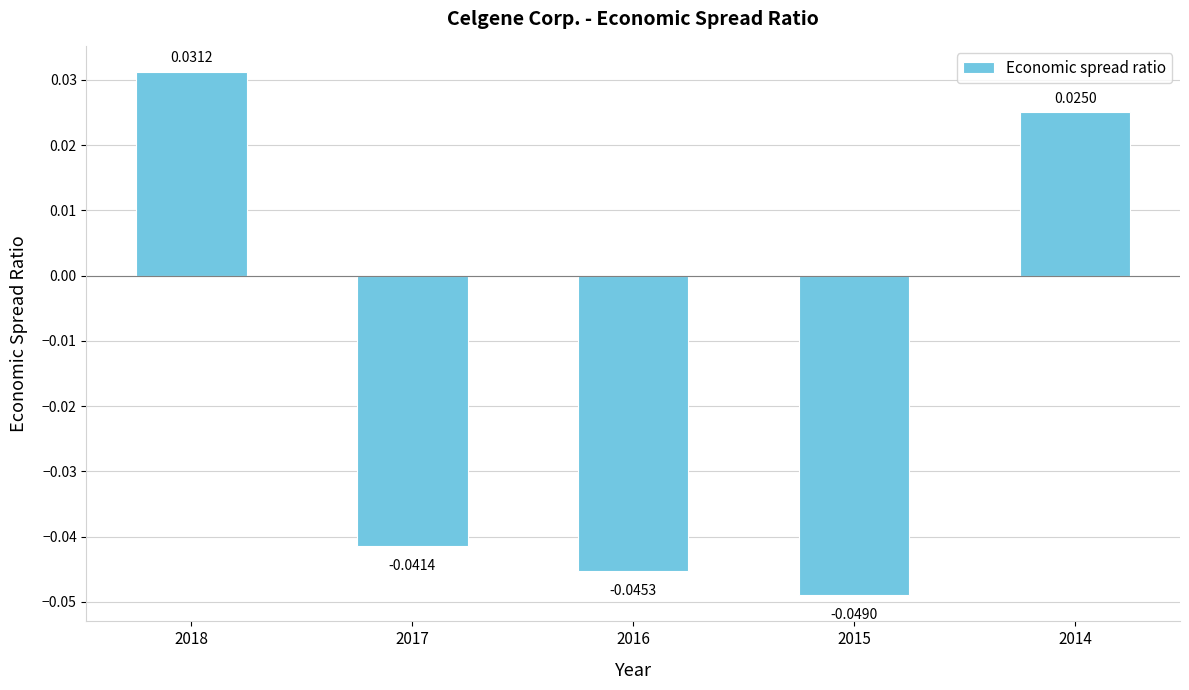

The value at 2015 is -0.1. True or false?

False